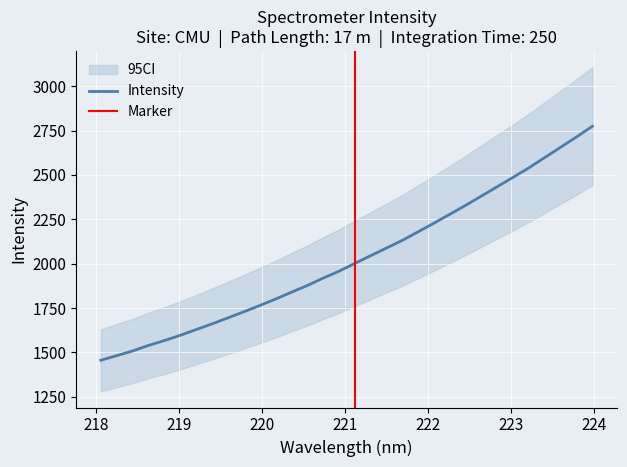

What is the minimum value for Intensity?

1455.9